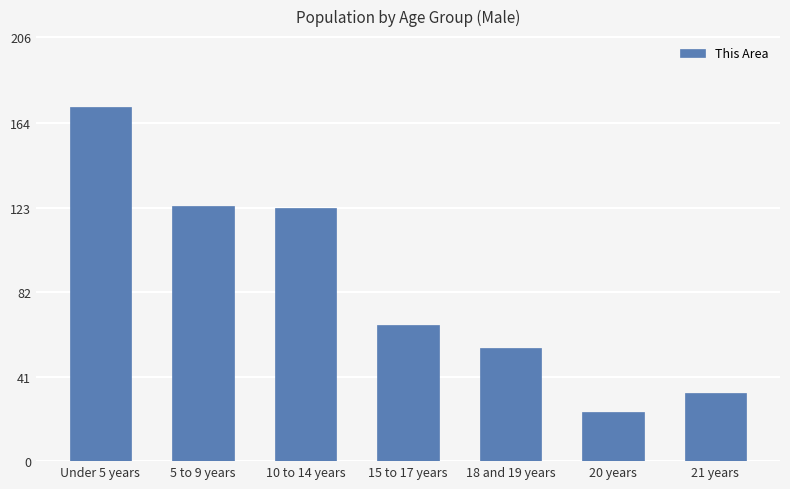

True or false: the data shows 80 at 18 and 19 years.

False